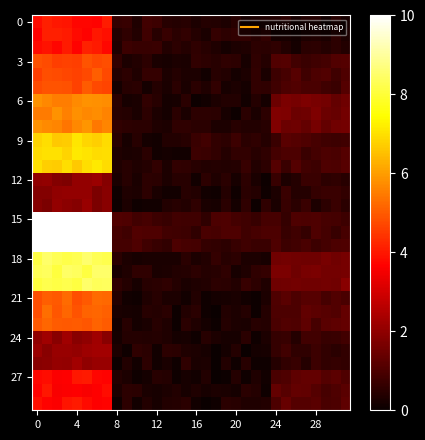

How many series are shown in this chart?

30